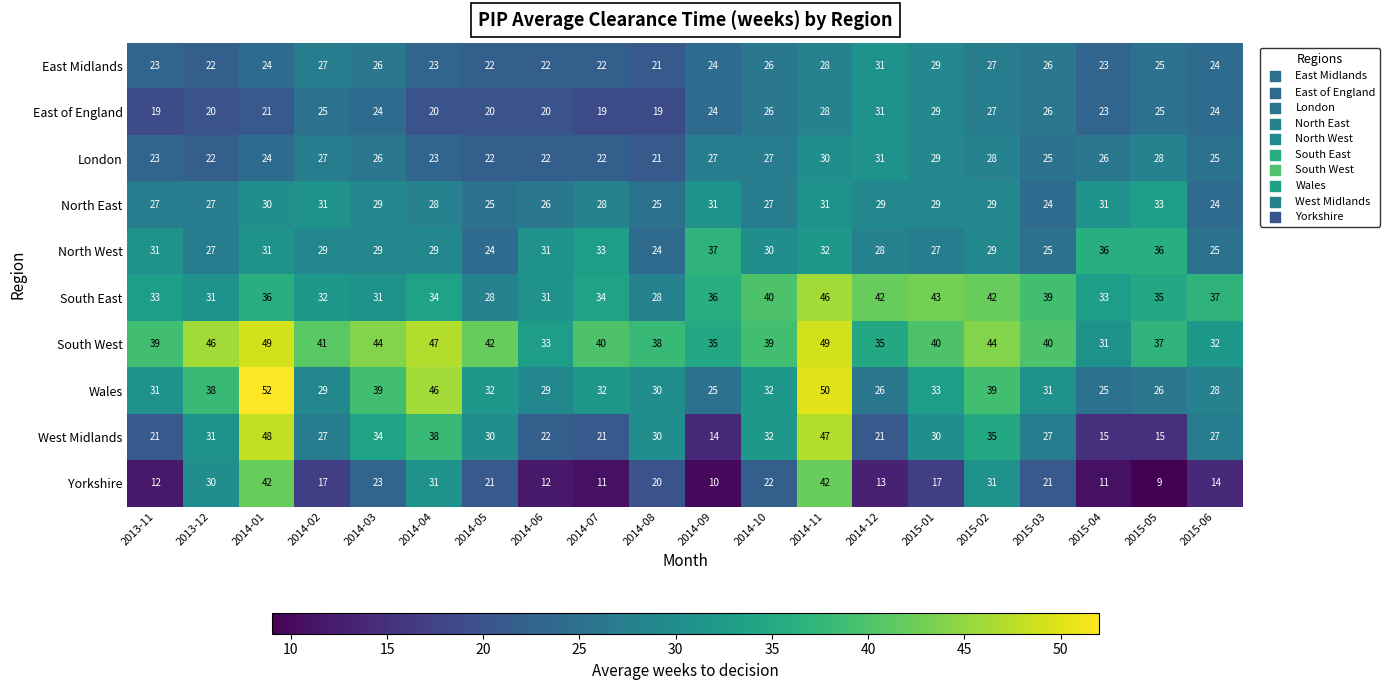

Count the number of categories in the chart.

20